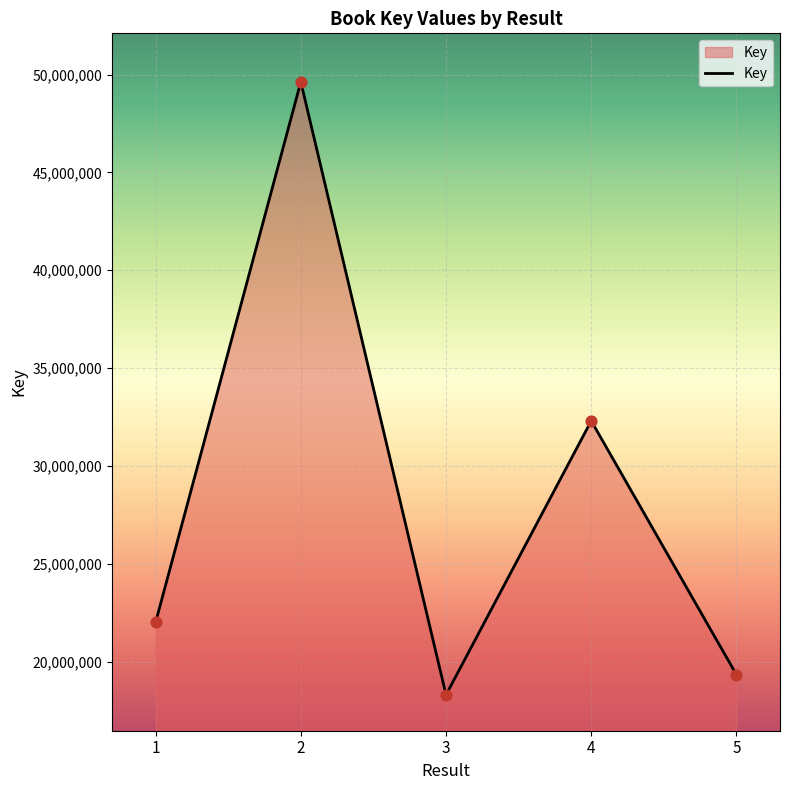

What is the change in value from 3 to 5?

+1031342